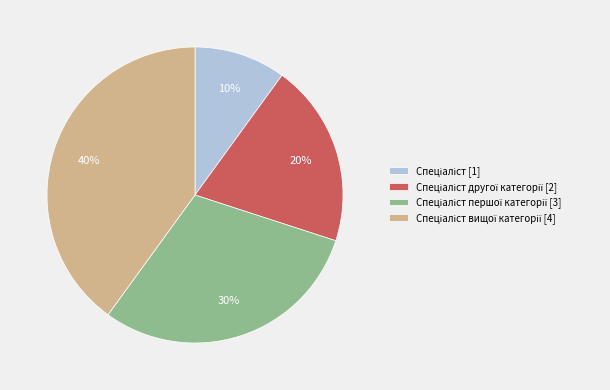

To the nearest percent, what is the average slice percentage?

25%